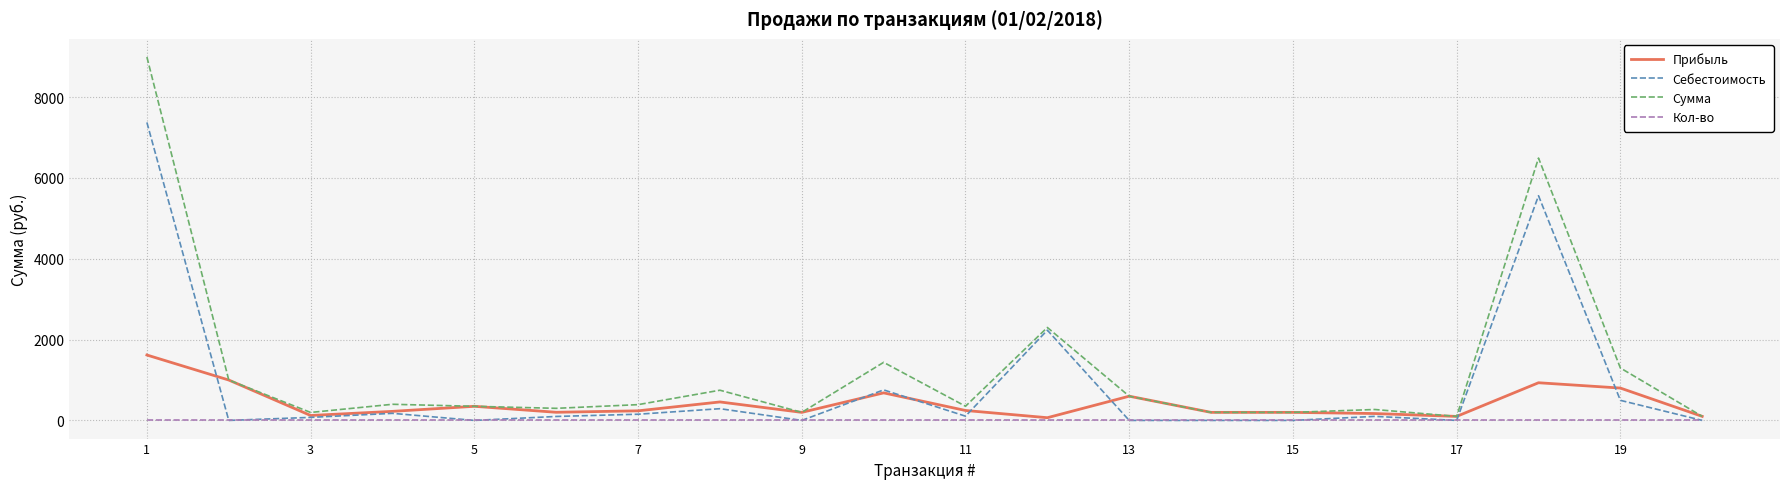

Which series has the widest spread of values?

Сумма